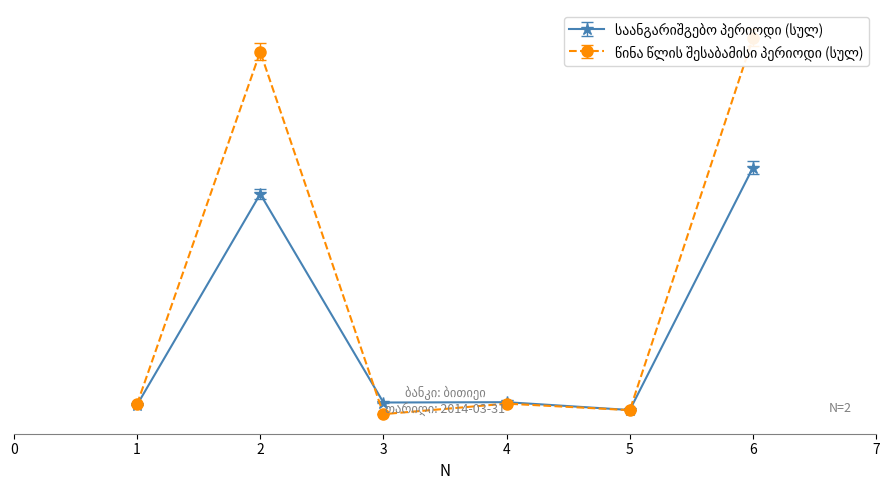

Reading left to right, what are all the values shown in this chart?

საანგარიშგებო პერიოდი (სულ): 62538.0	2049203.0	84830.0	87839.0	14117.0	2298527.0
წინა წლის შესაბამისი პერიოდი (სულ): 69983.0	3388576.7	-24818.8	74197.9	12887.3	3520826.1